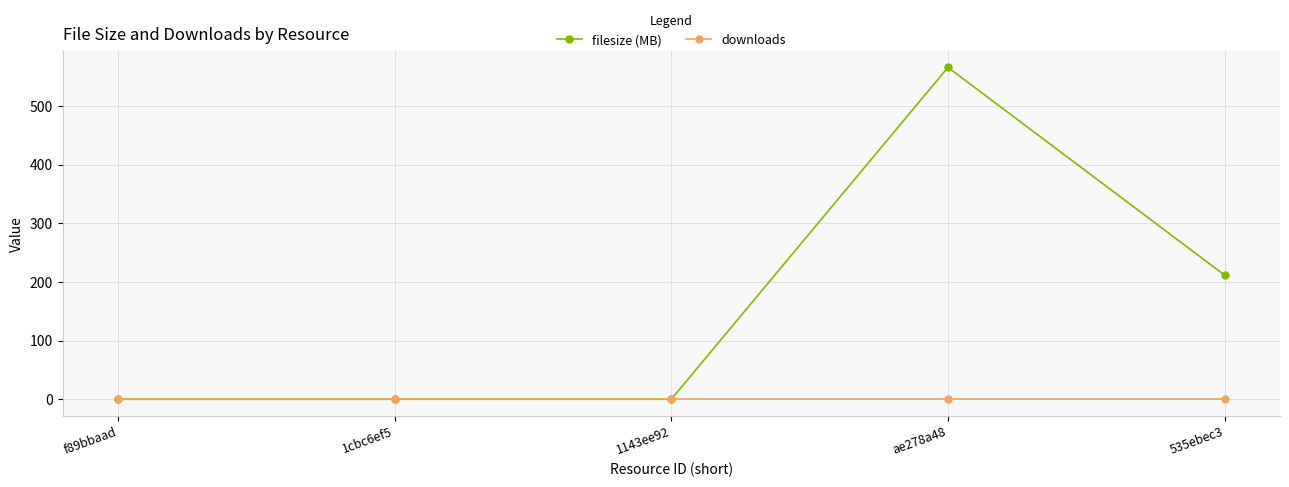

How many lines are shown in the chart?

2